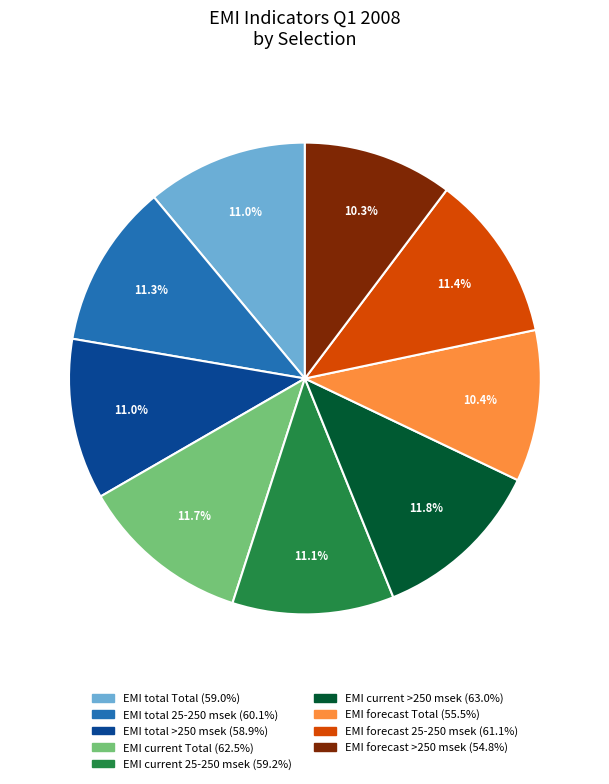

Is there any slice that represents more than half of the pie?

No